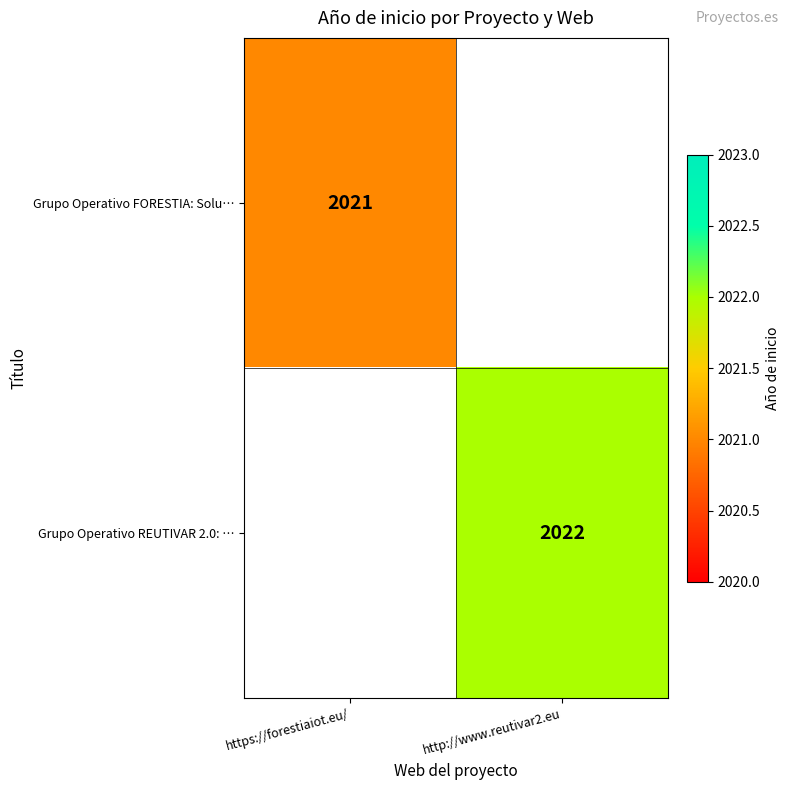

Is the value of Grupo Operativo FORESTIA: Solu… at https://forestiaiot.eu/ greater than the value of Grupo Operativo REUTIVAR 2.0: … at http://www.reutivar2.eu?

No